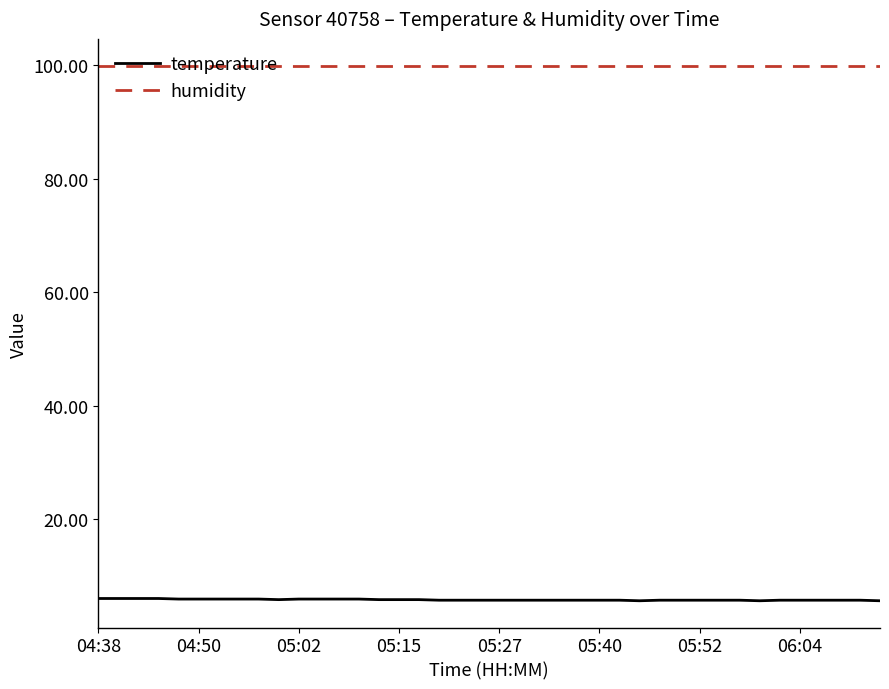

List the series in order of their peak value, lowest first.

temperature, humidity